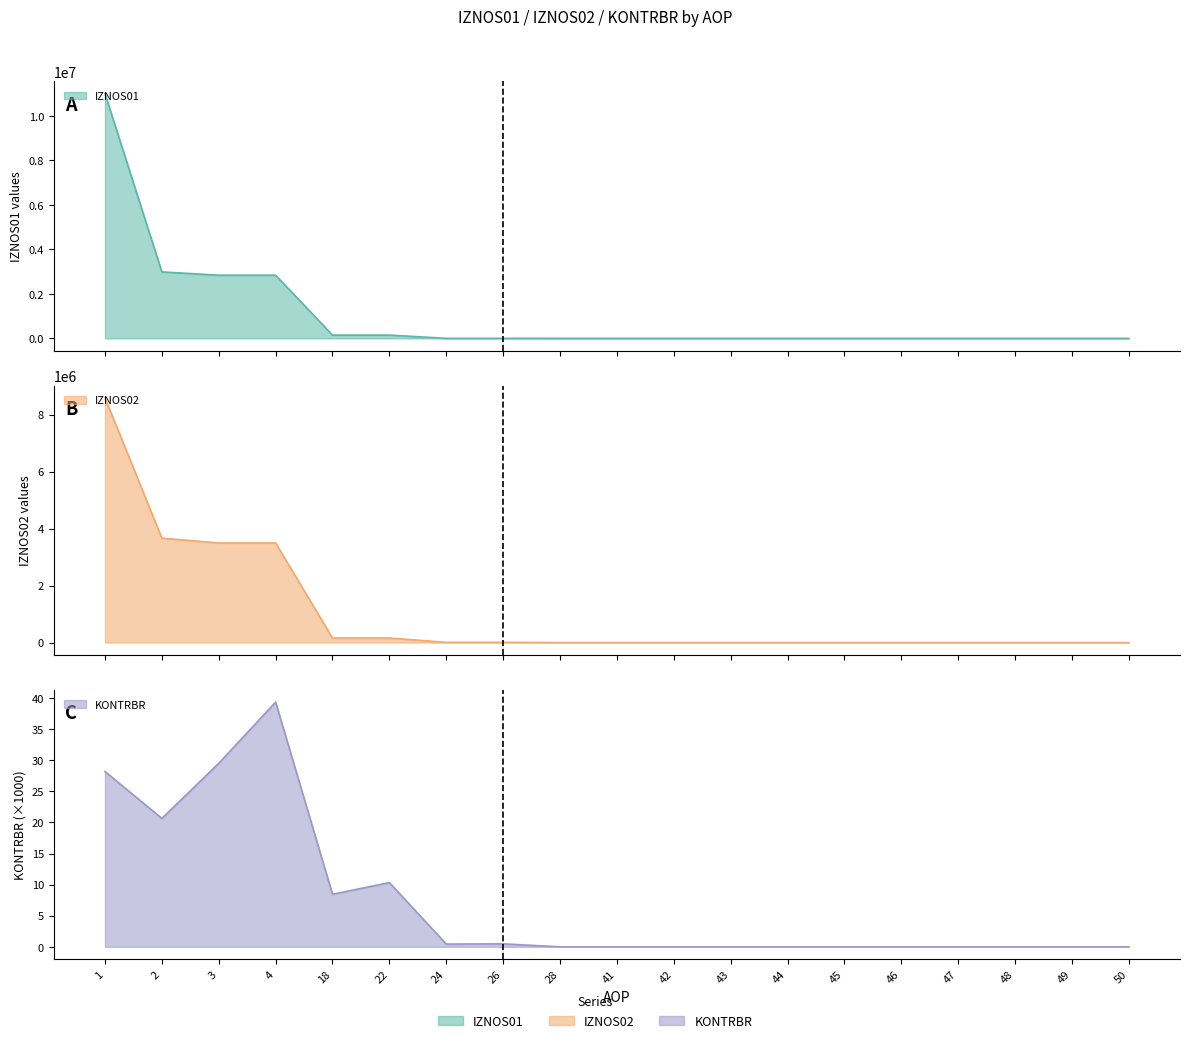

What are all the series names shown in the legend?

IZNOS01, IZNOS02, KONTRBR